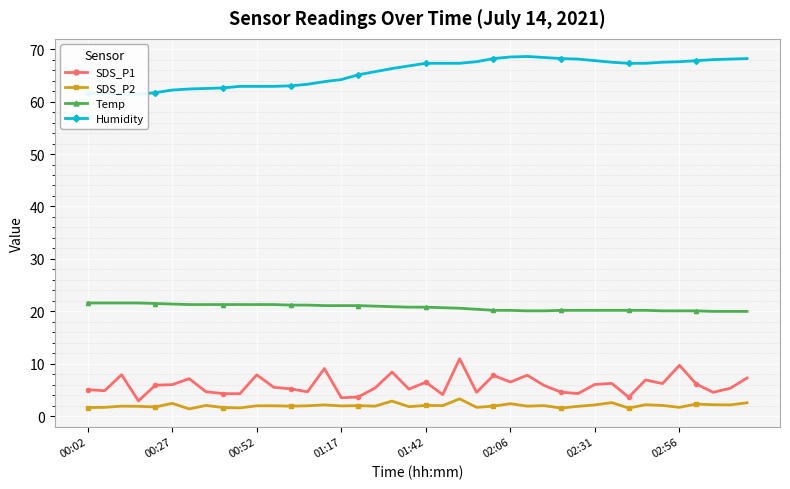

The Temp series shows 20.1 at 02:56. True or false?

True